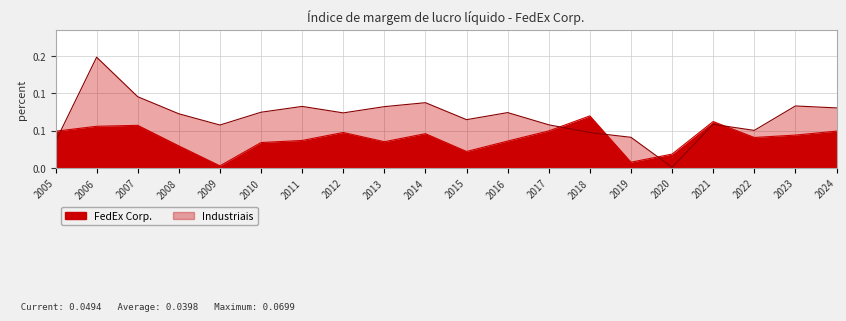

Rank the categories by Industriais value from highest to lowest.

2006, 2007, 2014, 2023, 2011, 2013, 2024, 2010, 2016, 2012, 2008, 2015, 2021, 2017, 2009, 2022, 2018, 2019, 2005, 2020